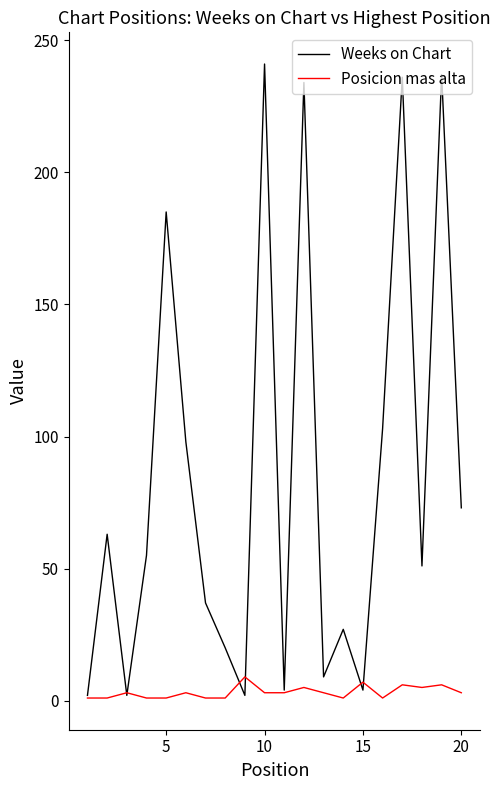

What is the minimum value shown in the chart?

1